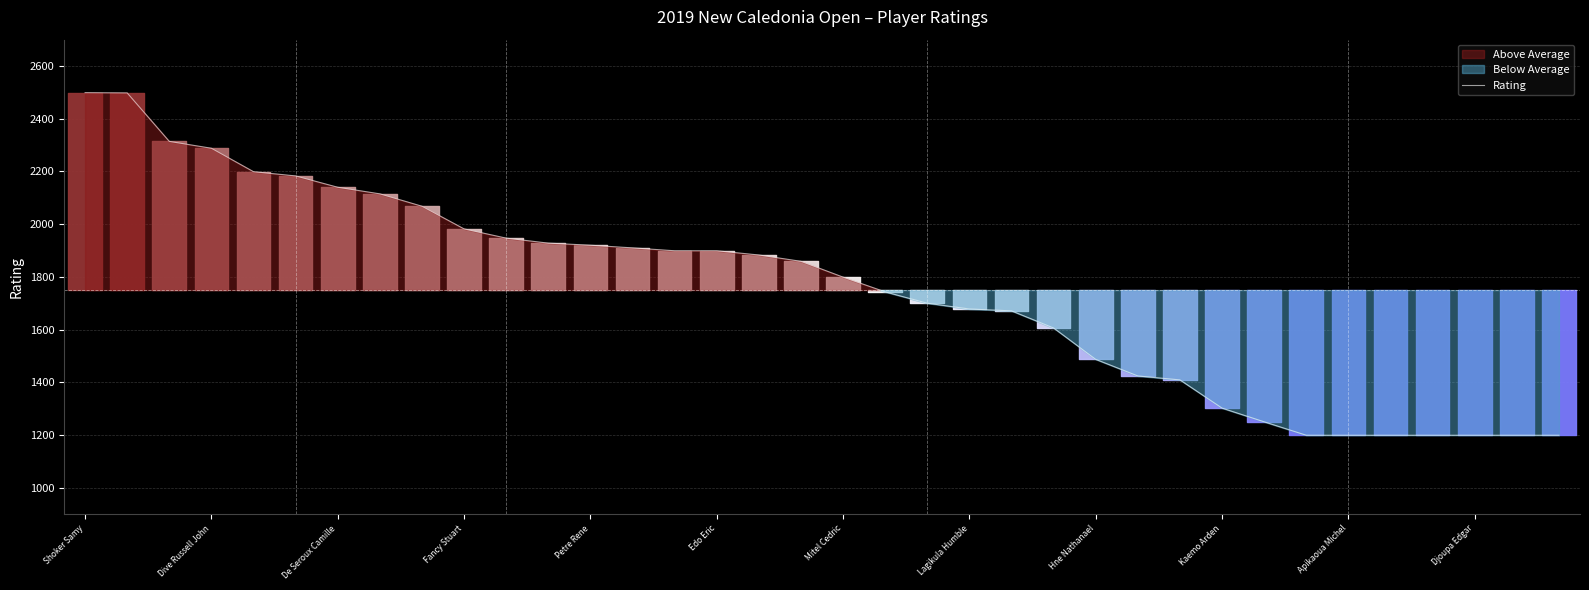

Reading left to right, list all the values displayed in this chart.

2499	2498	2314	2288	2199	2183	2140	2115	2068	1982	1947	1928	1920	1910	1899	1899	1883	1859	1799	1743	1700	1678	1671	1606	1487	1424	1409	1302	1250	1199	1199	1199	1199	1199	1199	1199